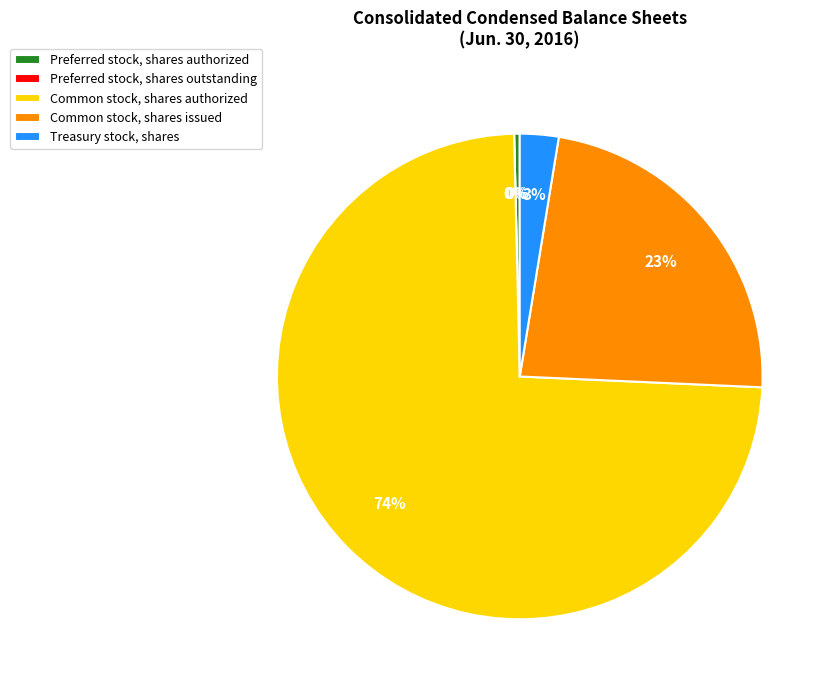

Do Preferred stock, shares outstanding and Common stock, shares issued together represent more than half of the pie?

No